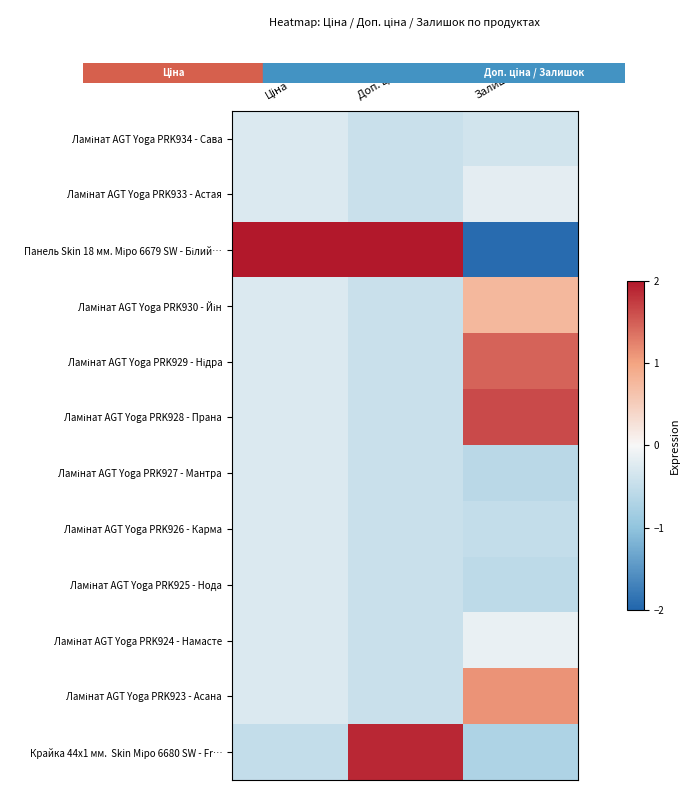

At which category is the sum across all series the highest?

Залишок